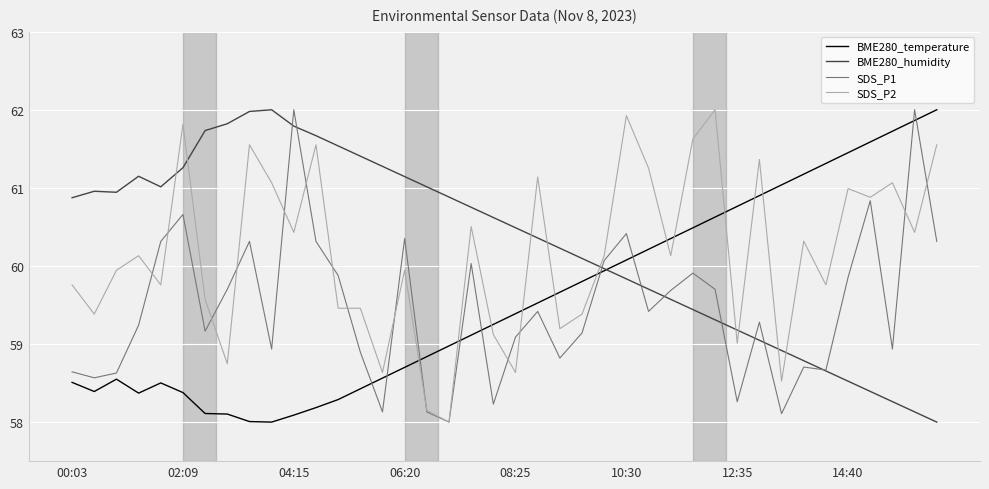

What is the maximum value shown in the chart?

62.0